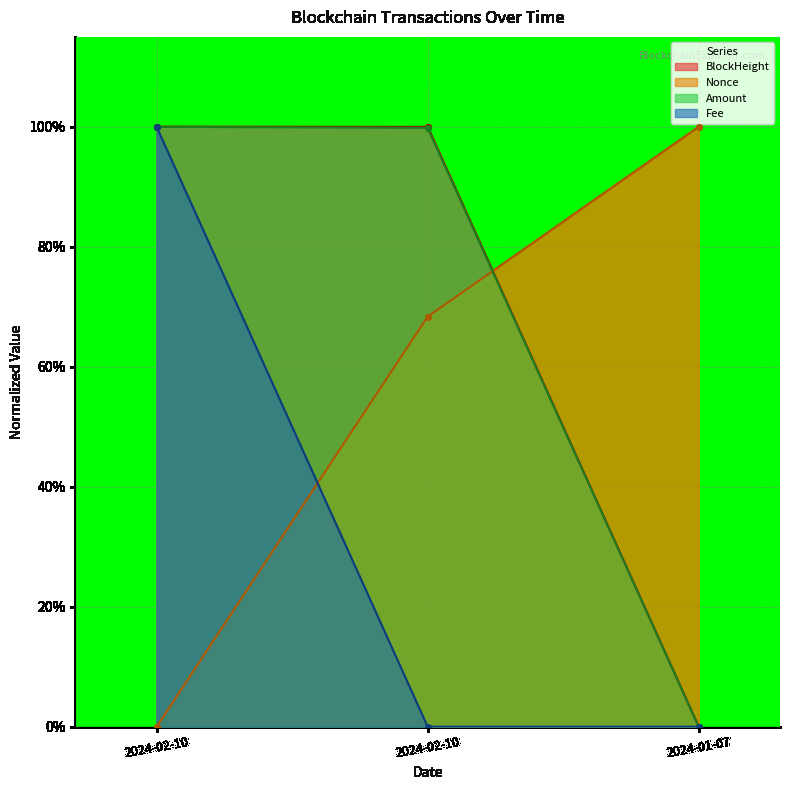

Reading right to left, extract all data points from this chart.

BlockHeight: 0.0	1.0	1.0
Nonce: 1.0	0.7	0.0
Amount: 0.0	1.0	1.0
Fee: 0.0	0.0	1.0